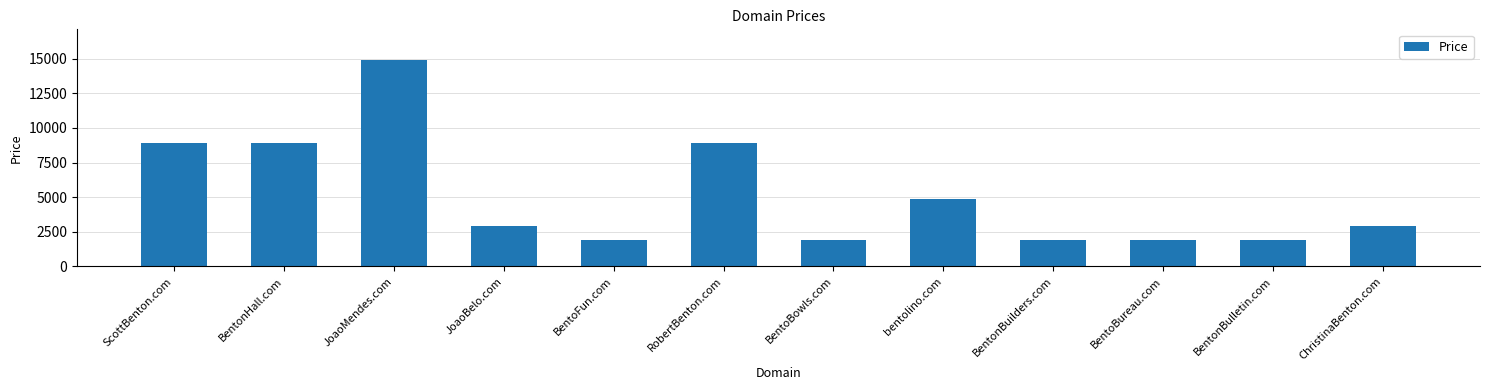

Reading left to right, list all the values displayed in this chart.

ScottBenton.com=8888	BentonHall.com=8888	JoaoMendes.com=14888	JoaoBelo.com=2888	BentoFun.com=1888	RobertBenton.com=8888	BentoBowls.com=1888	bentolino.com=4888	BentonBuilders.com=1888	BentoBureau.com=1888	BentonBulletin.com=1888	ChristinaBenton.com=2888